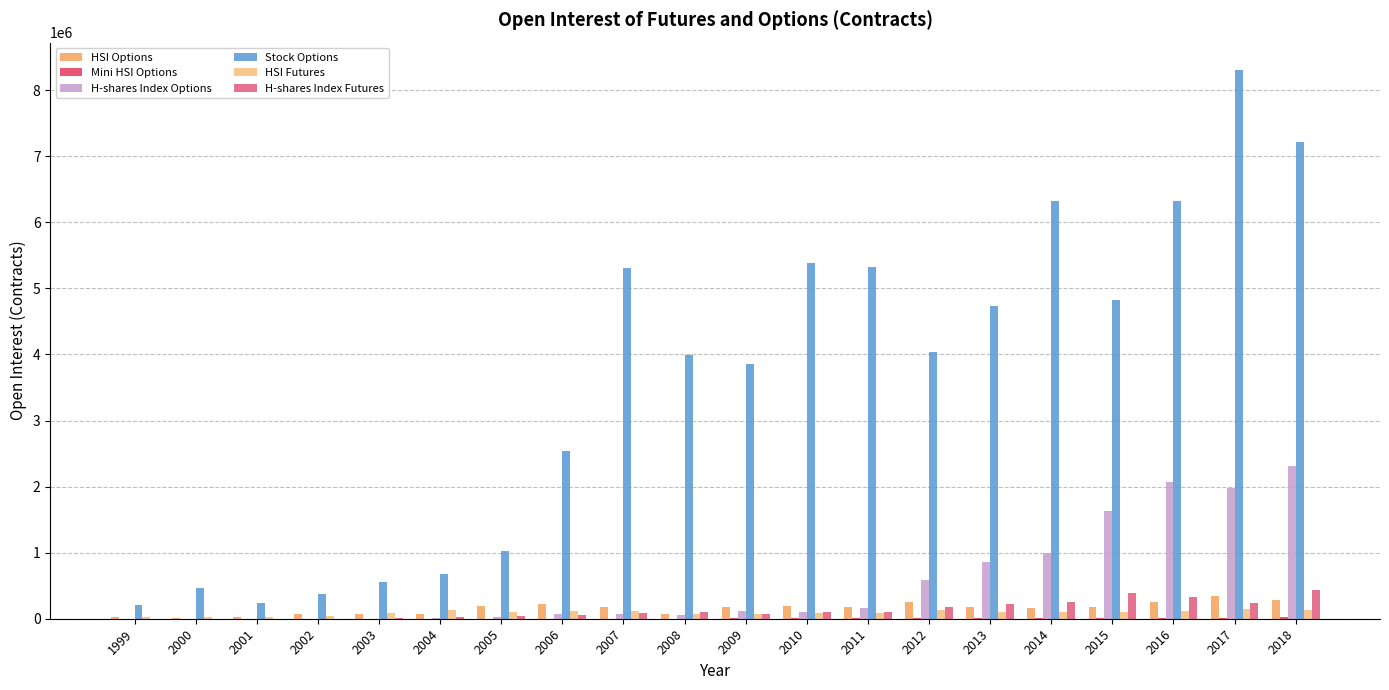

What is the approximate value of H-shares Index Options at 2016?

2066340